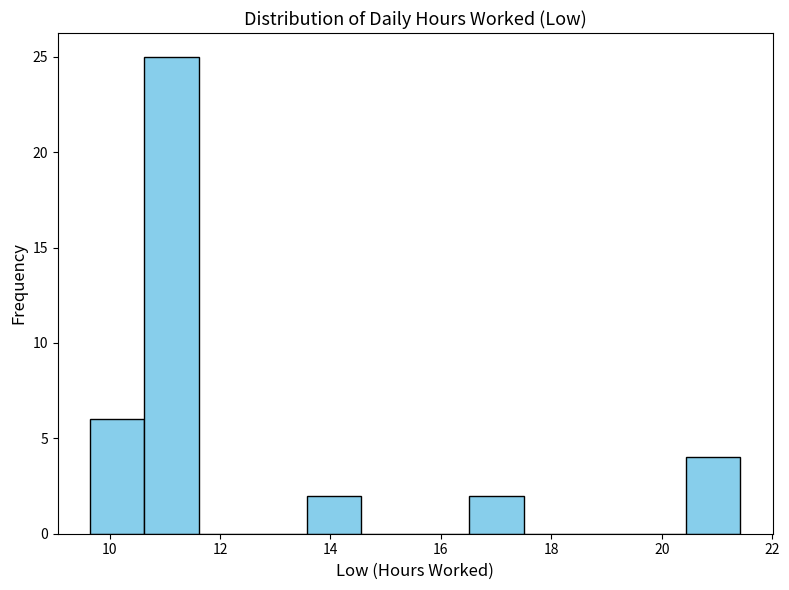

Reading left to right, transcribe this chart: for each bar, give the range it covers on the x-axis and its height. Neither the bar edges nor the heights are printed on the chart, so give them approximately, as read against the axes.

9.6 to 10.6: 6
10.6 to 11.6: 25
11.6 to 12.6: 0
12.6 to 13.6: 0
13.6 to 14.6: 2
14.6 to 15.6: 0
15.6 to 16.6: 0
16.6 to 17.4: 2
17.4 to 18.4: 0
18.4 to 19.4: 0
19.4 to 20.4: 0
20.4 to 21.4: 4